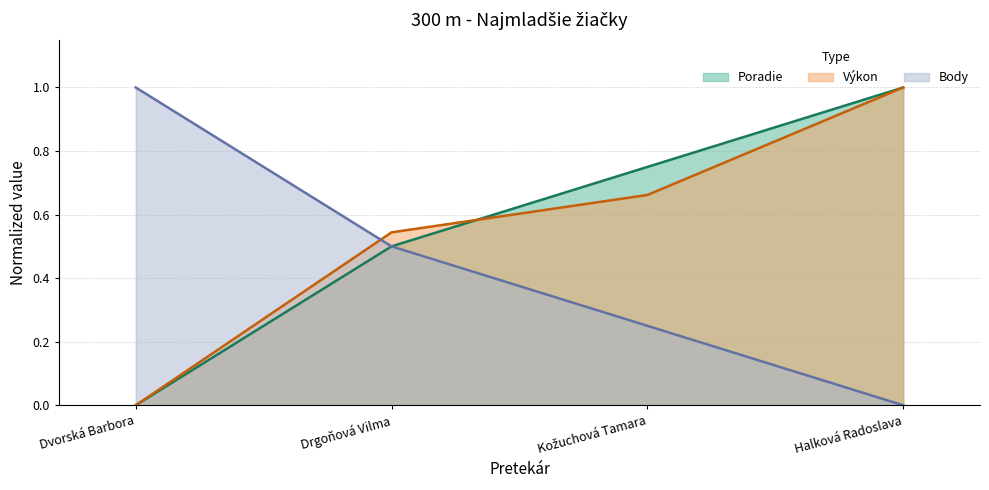

Reading right to left, transcribe all the data shown in this chart.

Poradie: Halková Radoslava=0.0	Kožuchová Tamara=0.2	Drgoňová Vilma=0.5	Dvorská Barbora=1.0
Výkon: Halková Radoslava=1.0	Kožuchová Tamara=0.7	Drgoňová Vilma=0.5	Dvorská Barbora=0.0
Body: Halková Radoslava=1.0	Kožuchová Tamara=0.7	Drgoňová Vilma=0.5	Dvorská Barbora=0.0